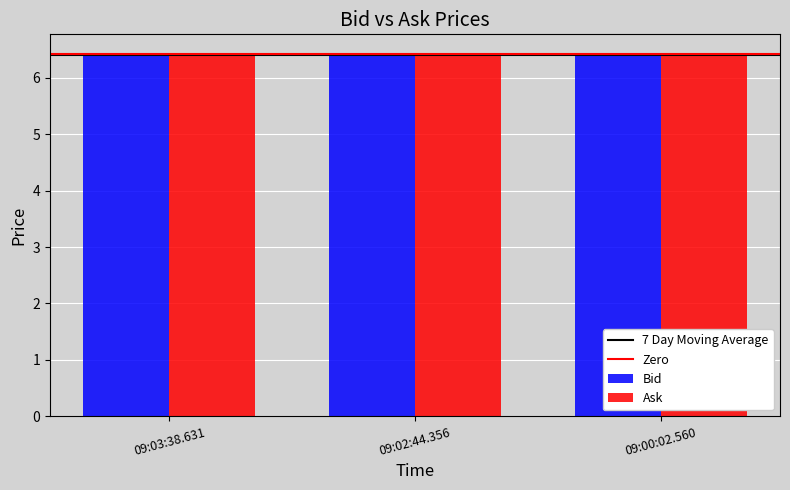

Is it true that Ask equals 6.4 at 09:00:02.560?

True